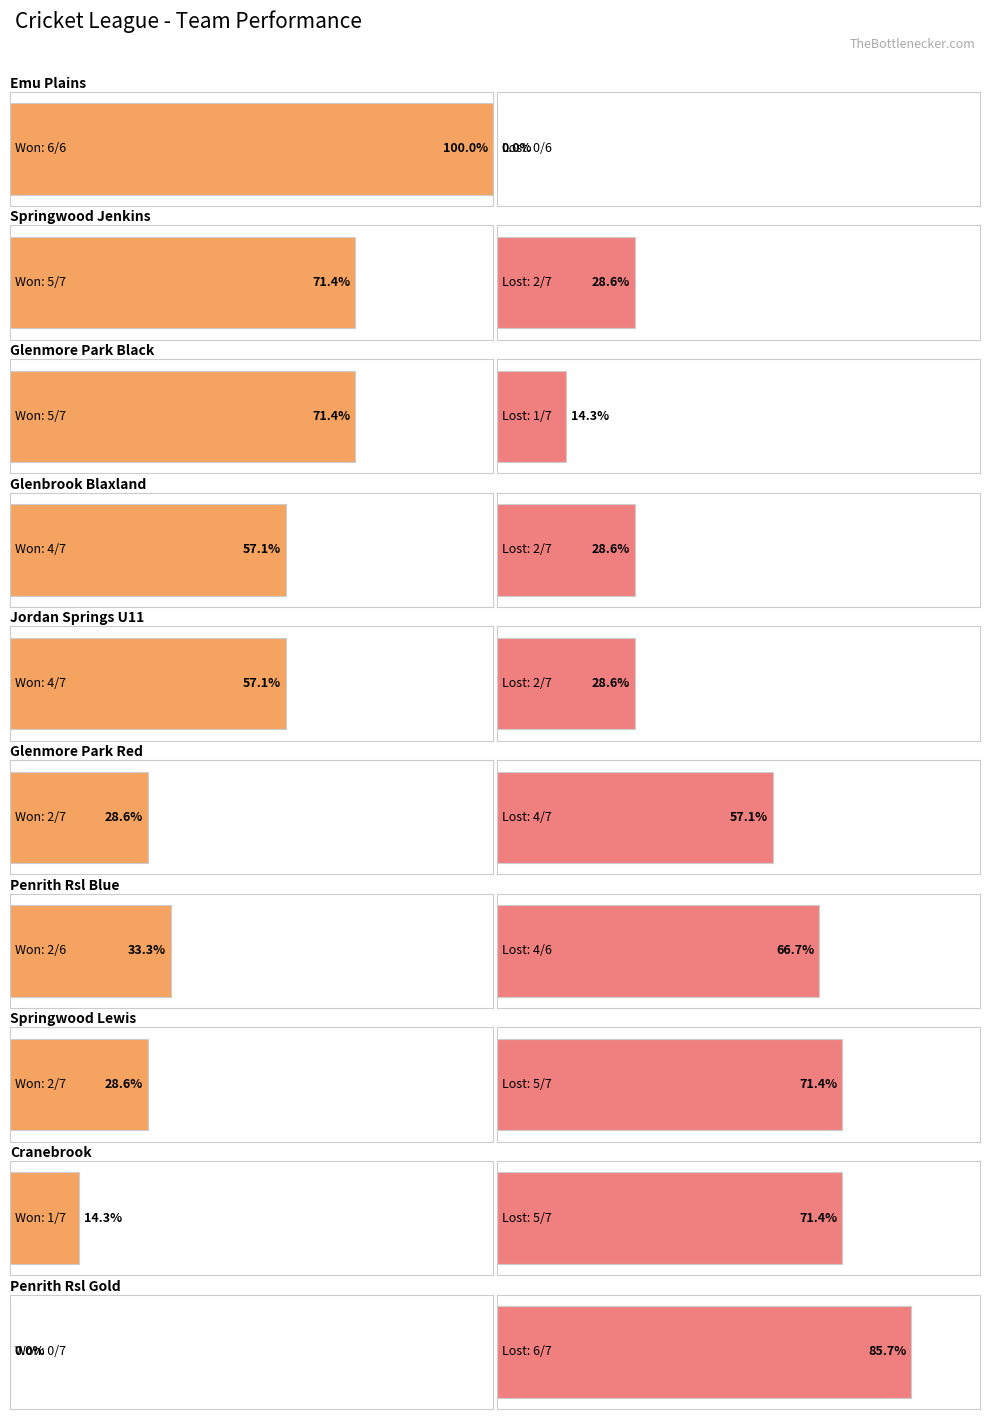

Which has a higher value, lost or 9?

lost